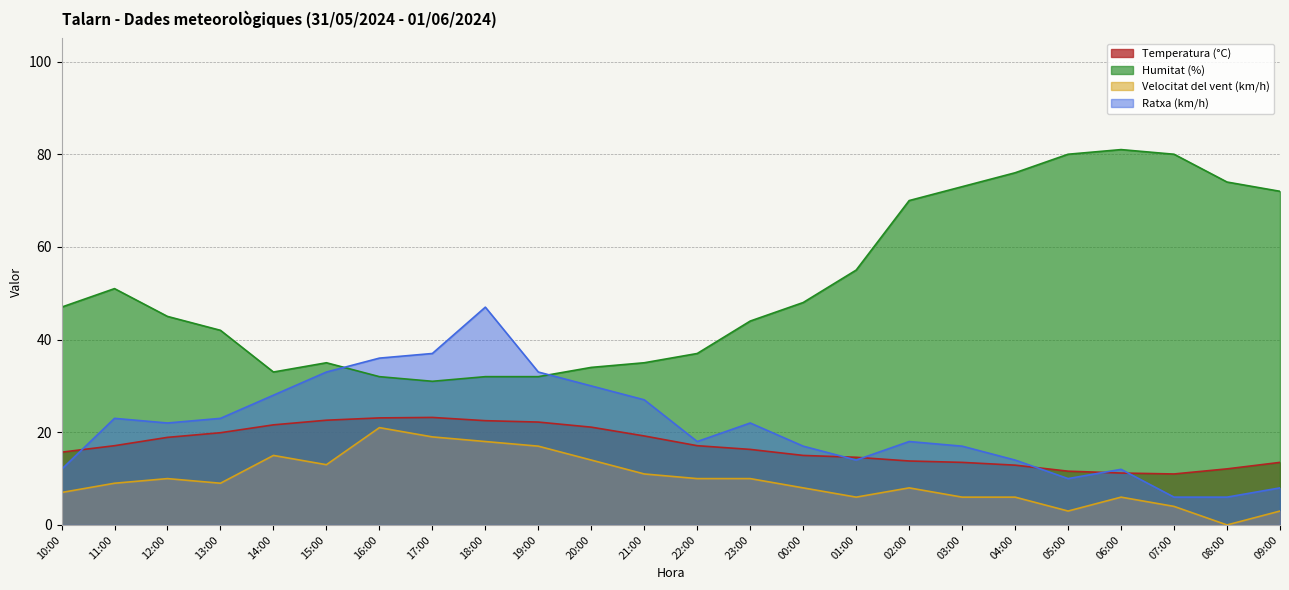

True or false: Humitat (%) has a value of 35.0 at 21:00.

True